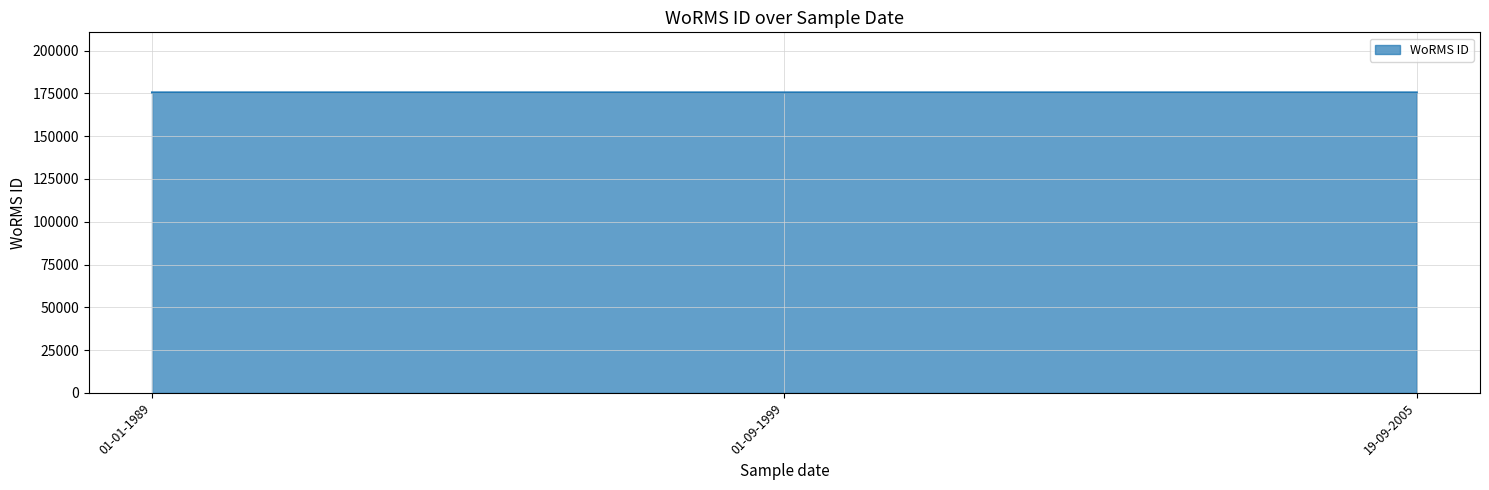

Is it true that the value at 01-09-1999 is 175584?

True